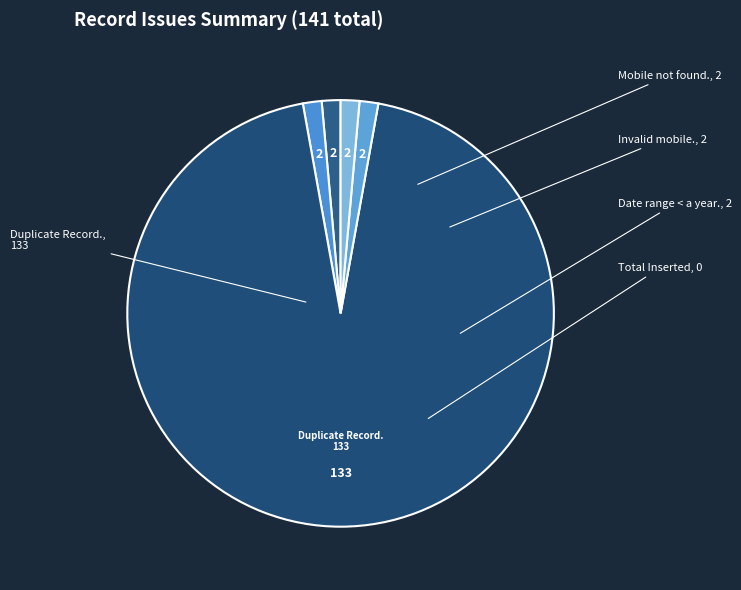

Is there any slice that represents more than half of the pie?

Yes